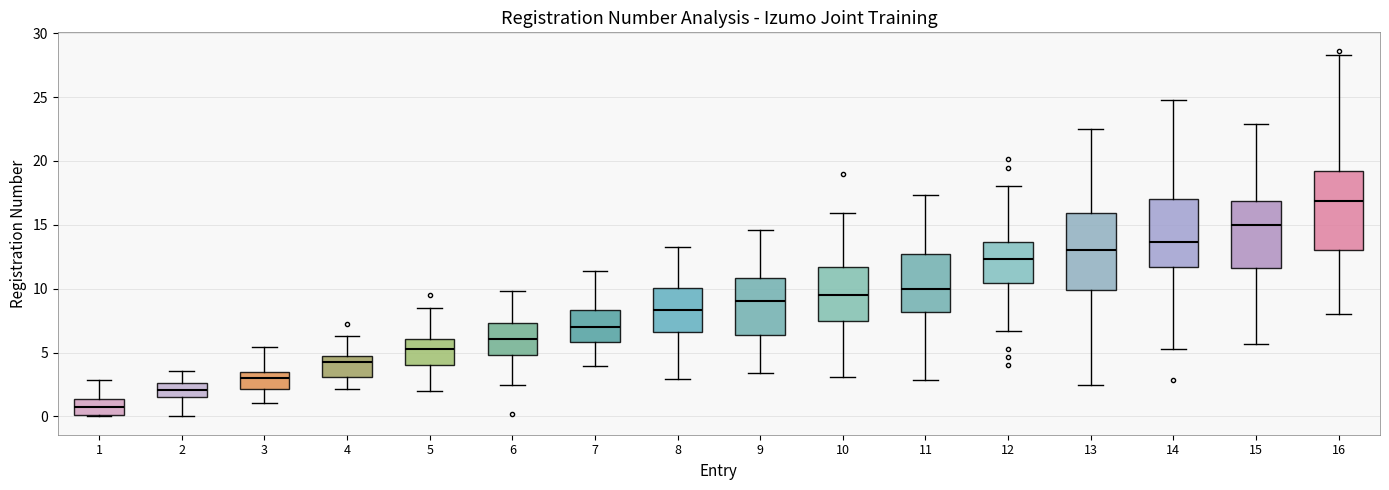

Reading left to right, read every box against the y-axis: the position of its median line, the range the box covers, and the ends of its whiskers. The values are not printed on the chart, so give them approximately, as read against the axis.

1: median 1.0, box 0.0 to 1.5, whiskers 0.0 to 3.0
2: median 2.0, box 1.5 to 2.5, whiskers 0.0 to 3.5
3: median 3.0, box 2.0 to 3.5, whiskers 1.0 to 5.5
4: median 4.0, box 3.0 to 4.5, whiskers 2.0 to 6.5
5: median 5.5, box 4.0 to 6.0, whiskers 2.0 to 8.5
6: median 6.0, box 5.0 to 7.5, whiskers 2.5 to 10.0
7: median 7.0, box 6.0 to 8.5, whiskers 4.0 to 11.5
8: median 8.5, box 6.5 to 10.0, whiskers 3.0 to 13.5
9: median 9.0, box 6.5 to 11.0, whiskers 3.5 to 14.5
10: median 9.5, box 7.5 to 11.5, whiskers 3.0 to 16.0
11: median 10.0, box 8.0 to 12.5, whiskers 3.0 to 17.5
12: median 12.5, box 10.5 to 13.5, whiskers 6.5 to 18.0
13: median 13.0, box 10.0 to 16.0, whiskers 2.5 to 22.5
14: median 13.5, box 11.5 to 17.0, whiskers 5.5 to 25.0
15: median 15.0, box 11.5 to 17.0, whiskers 5.5 to 23.0
16: median 17.0, box 13.0 to 19.0, whiskers 8.0 to 28.5